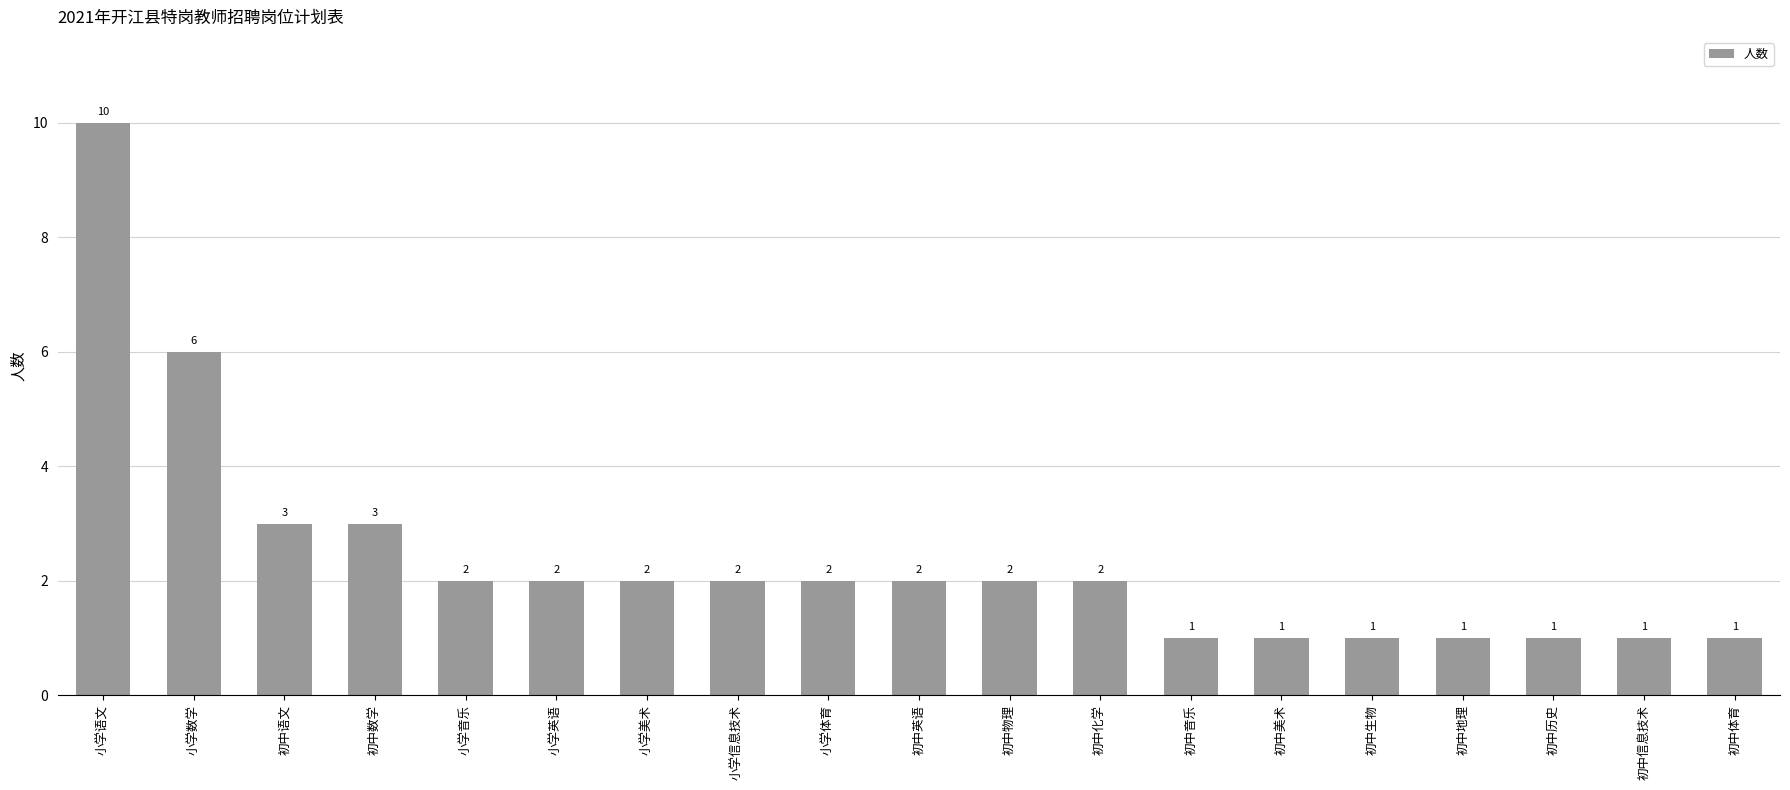

What position from the right is 小学体育?

11